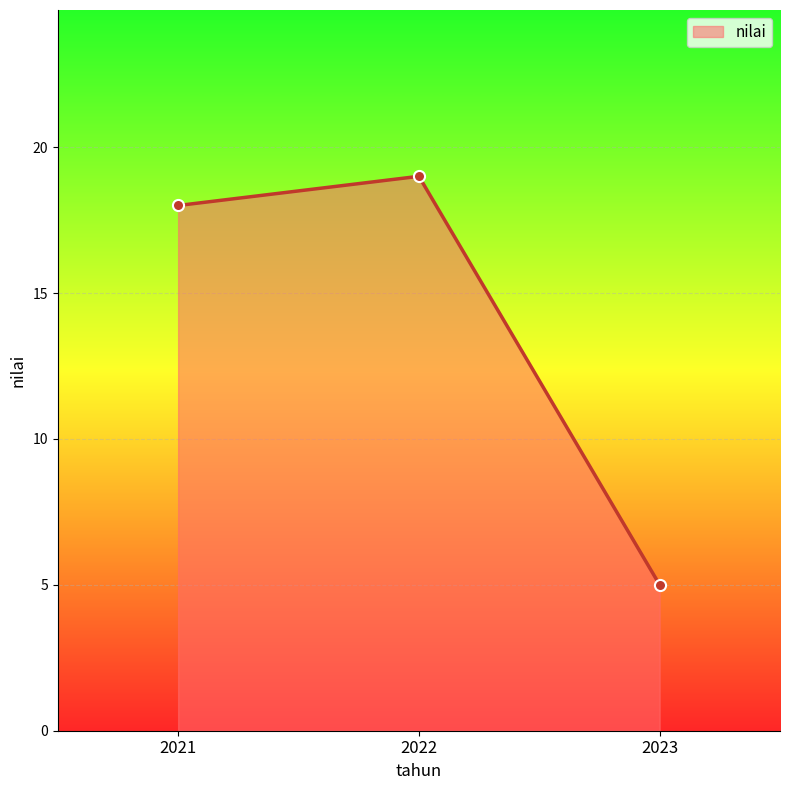

The value at 2023 is 5. True or false?

True